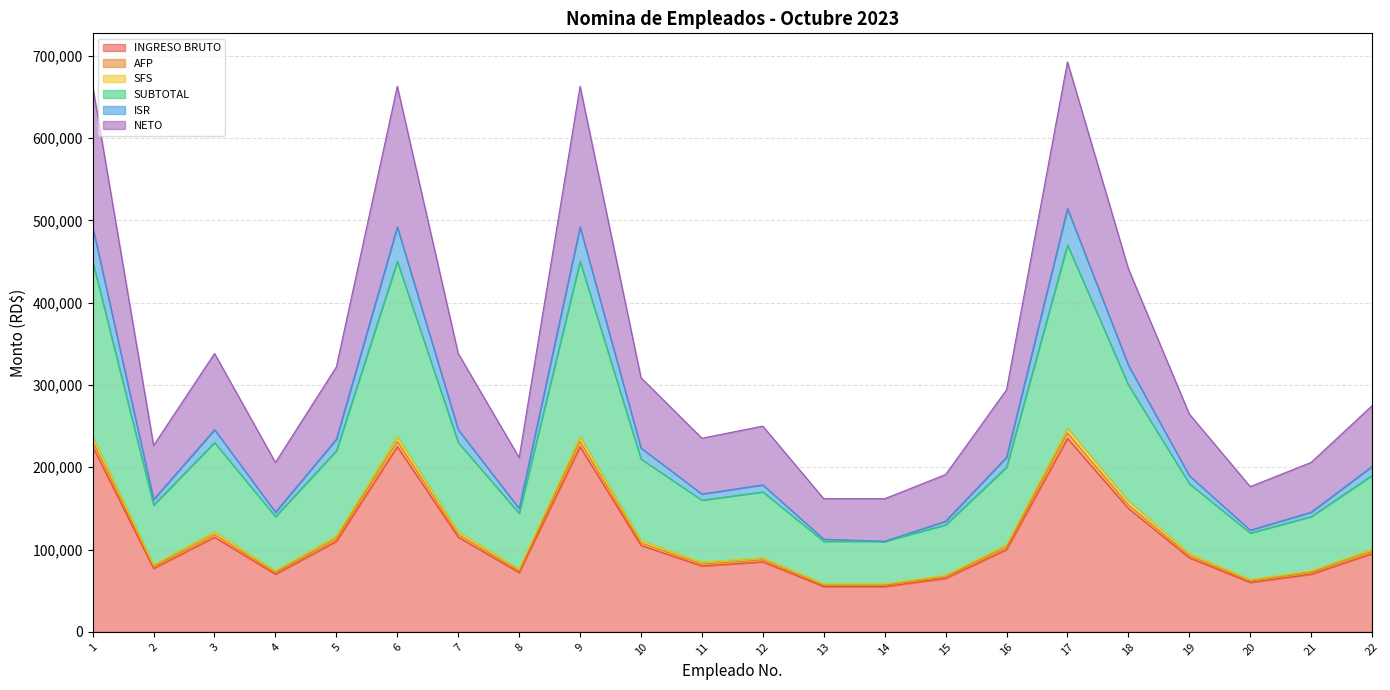

What is the maximum value shown in the chart?

692545.1